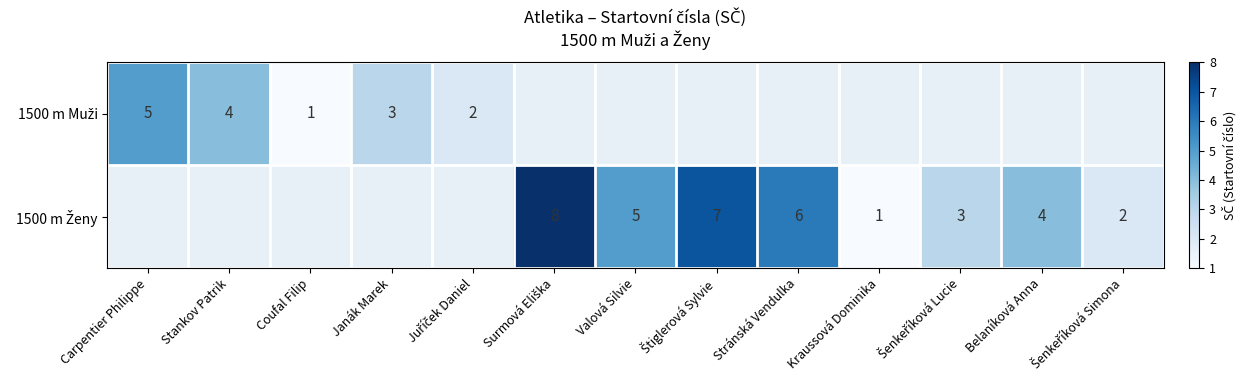

Rank the series by their average value, from highest to lowest.

1500 m Muži, 1500 m Ženy